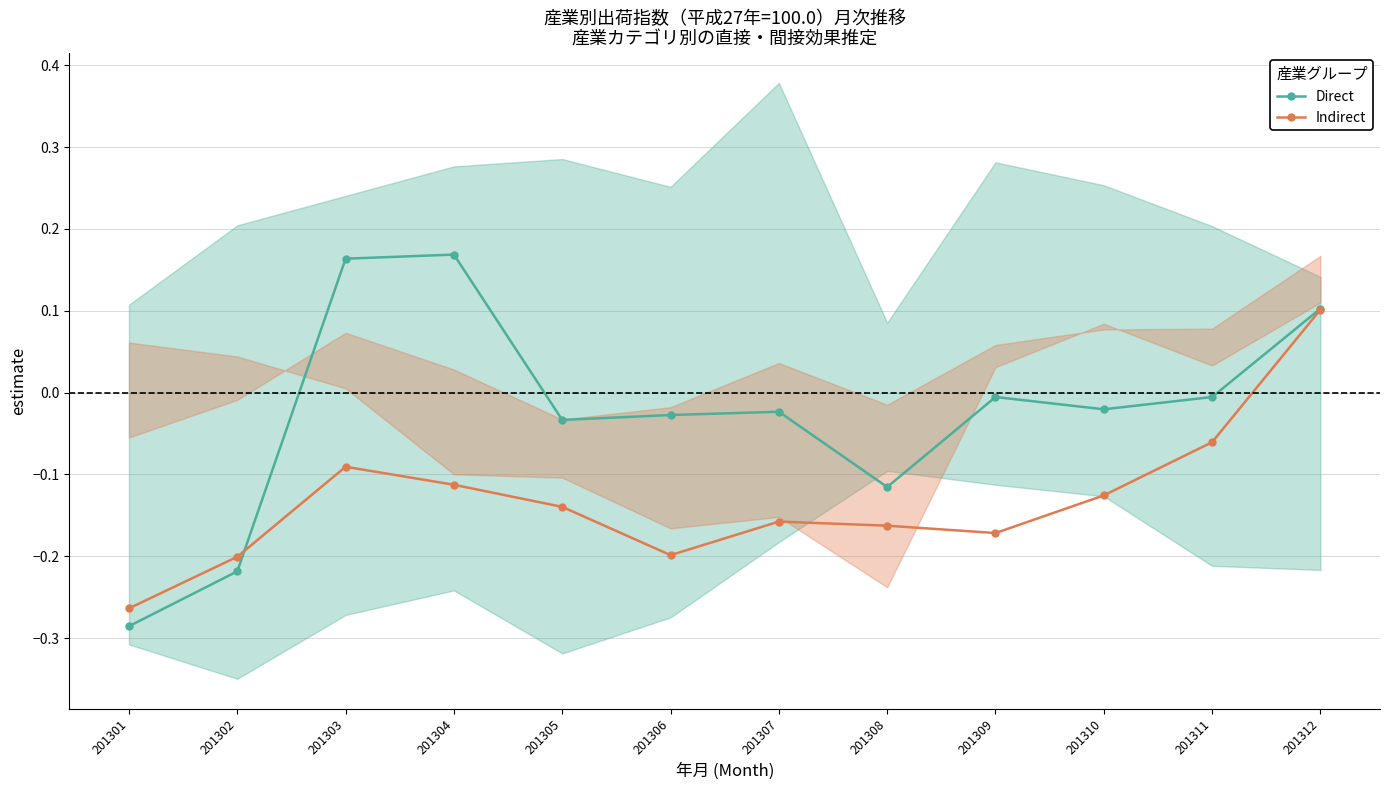

What are all the series names shown in the legend?

Direct, Indirect